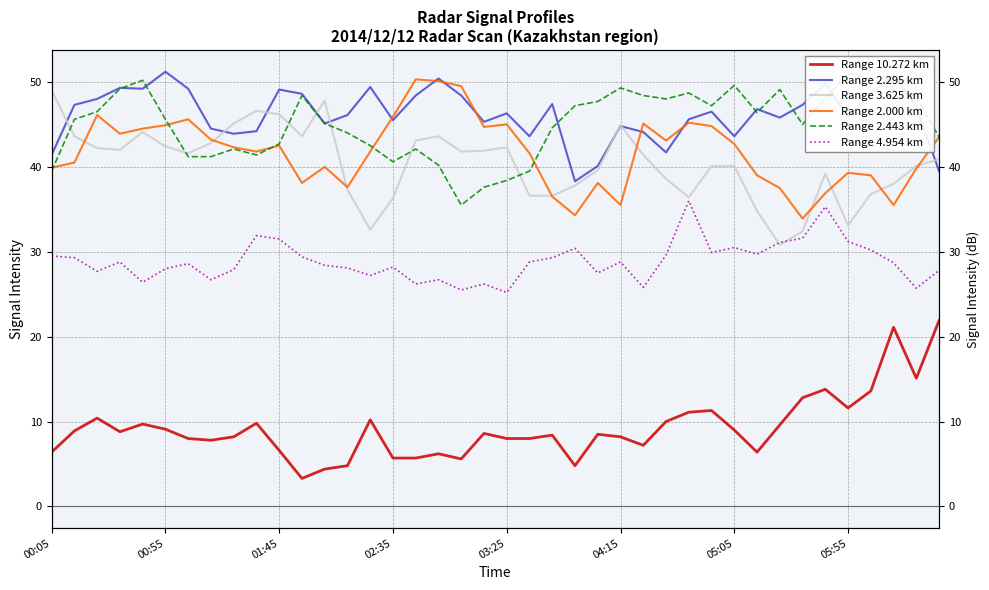

What is the sum of all Range 2.443 km values?

1800.7